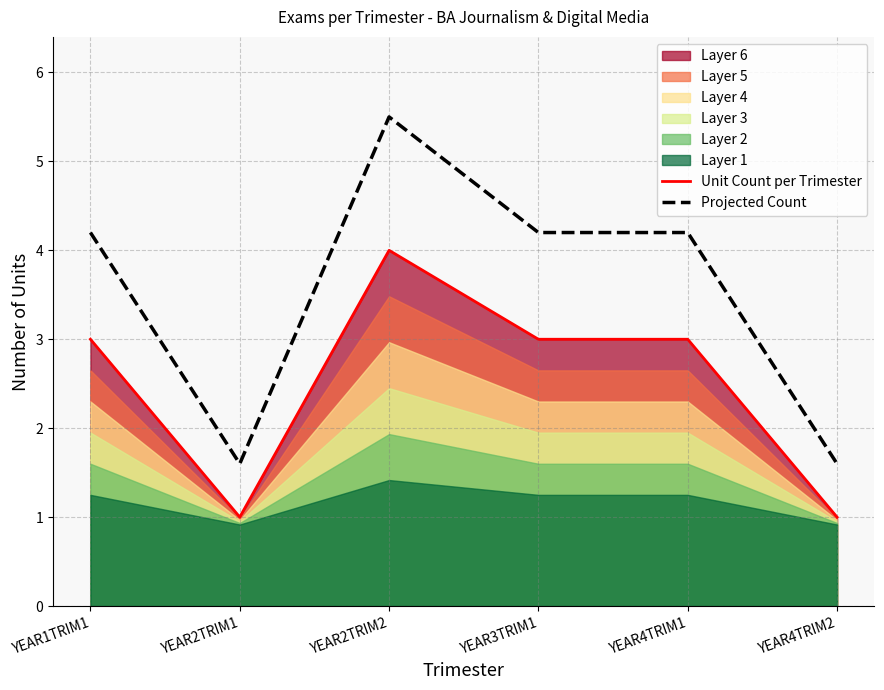

What is the average value of the Unit Count per Trimester series?

2.5